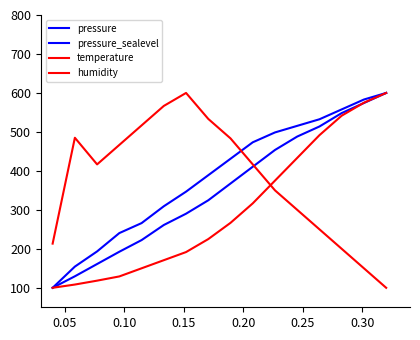

Is this an area chart (filled region under the line)?

No